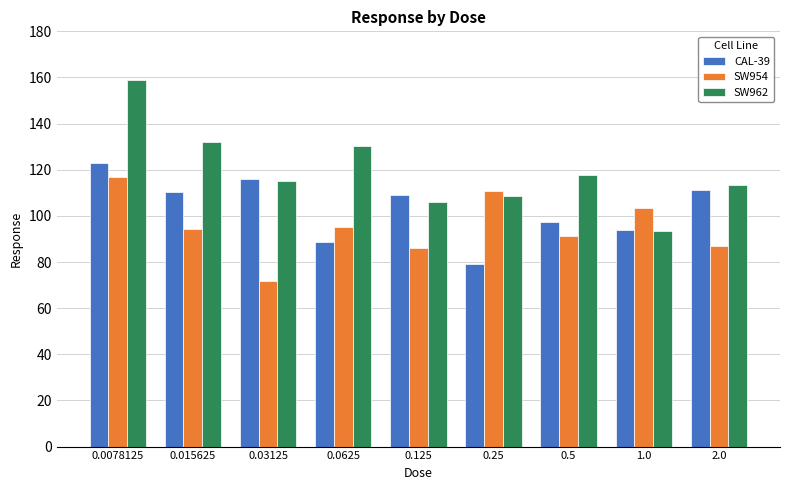

At which category is the sum across all series the highest?

0.0078125